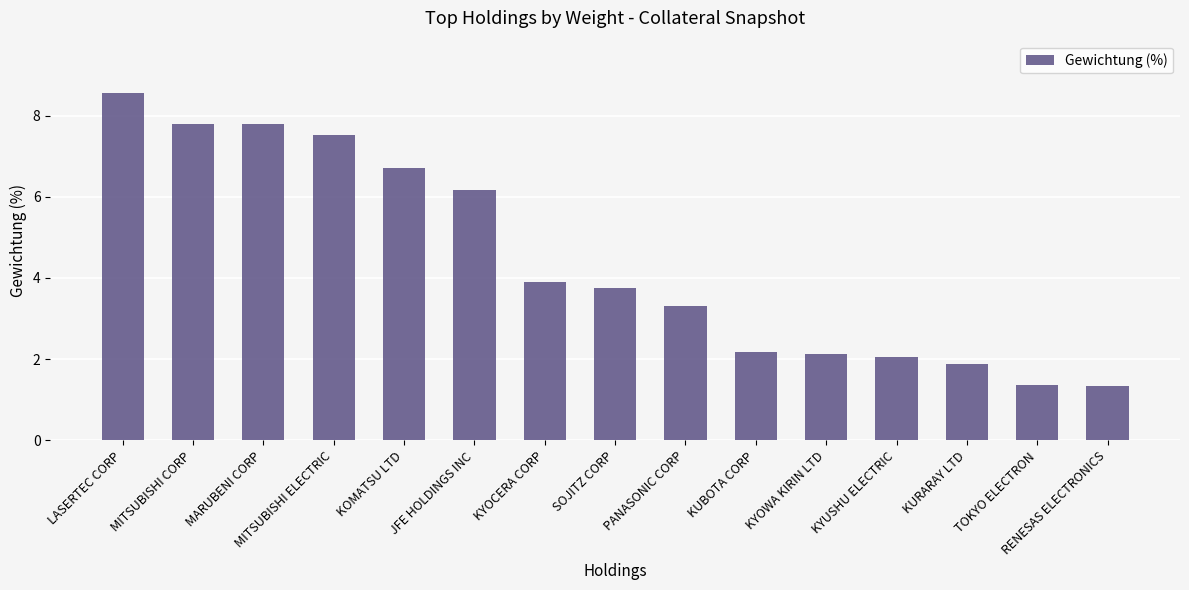

What is the label of the 10th bar from the left?

KUBOTA CORP